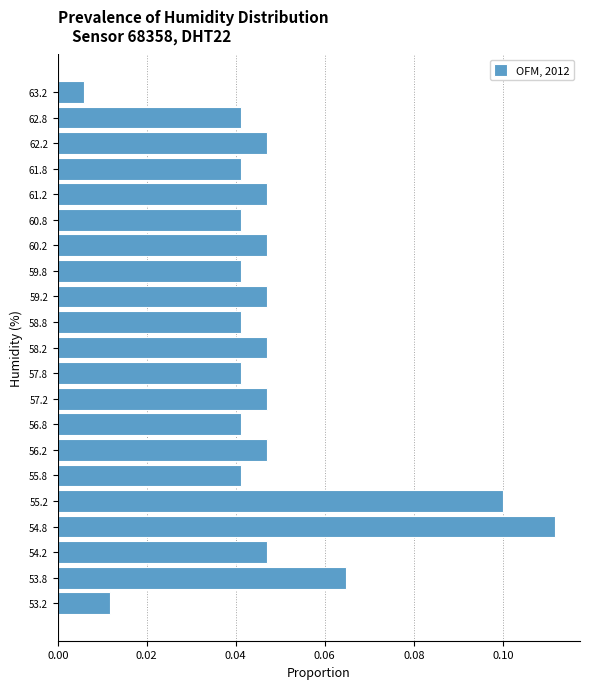

Reading bottom to top, transcribe this chart: for each bar, give the range it covers on the y-axis and its length. The values are not printed on the chart, so give them approximately, as read against the axis.

53.0 to 53.5: 0.012
53.5 to 54.0: 0.064
54.0 to 54.5: 0.048
54.5 to 55.0: 0.112
55.0 to 55.5: 0.100
55.5 to 56.0: 0.042
56.0 to 56.5: 0.048
56.5 to 57.0: 0.042
57.0 to 57.5: 0.048
57.5 to 58.0: 0.042
58.0 to 58.5: 0.048
58.5 to 59.0: 0.042
59.0 to 59.5: 0.048
59.5 to 60.0: 0.042
60.0 to 60.5: 0.048
60.5 to 61.0: 0.042
61.0 to 61.5: 0.048
61.5 to 62.0: 0.042
62.0 to 62.5: 0.048
62.5 to 63.0: 0.042
63.0 to 63.5: 0.006